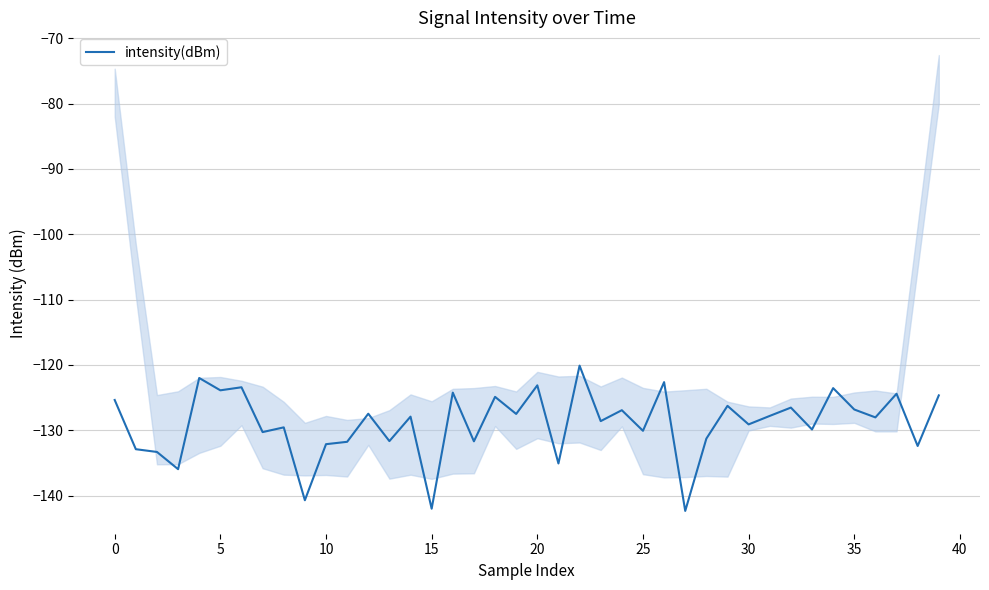

What is the average value?

-129.0